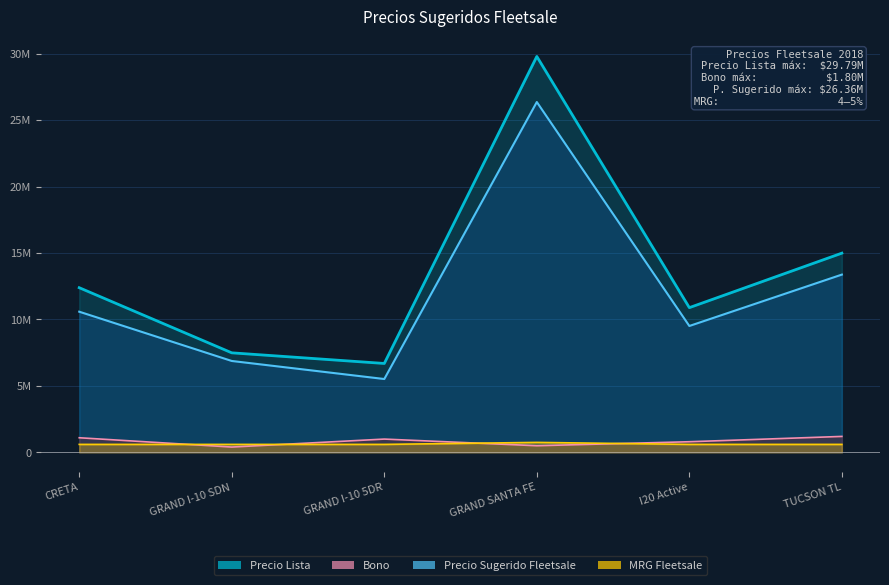

In Precio Lista, how many points are higher than both neighbors (excluding endpoints)?

1